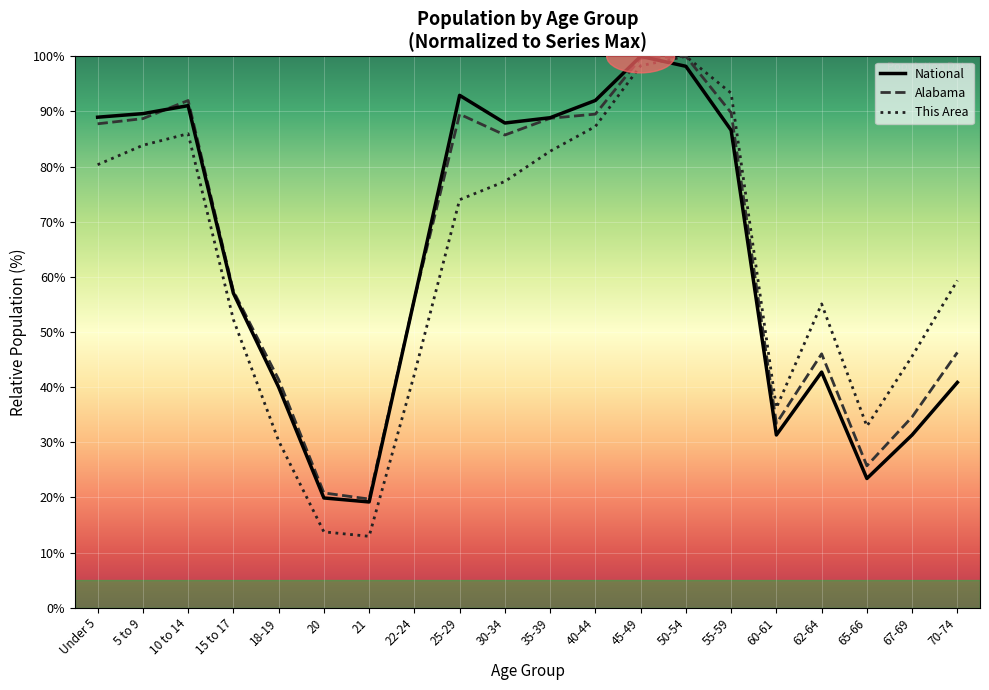

Which label corresponds to the smallest value in the chart?

21